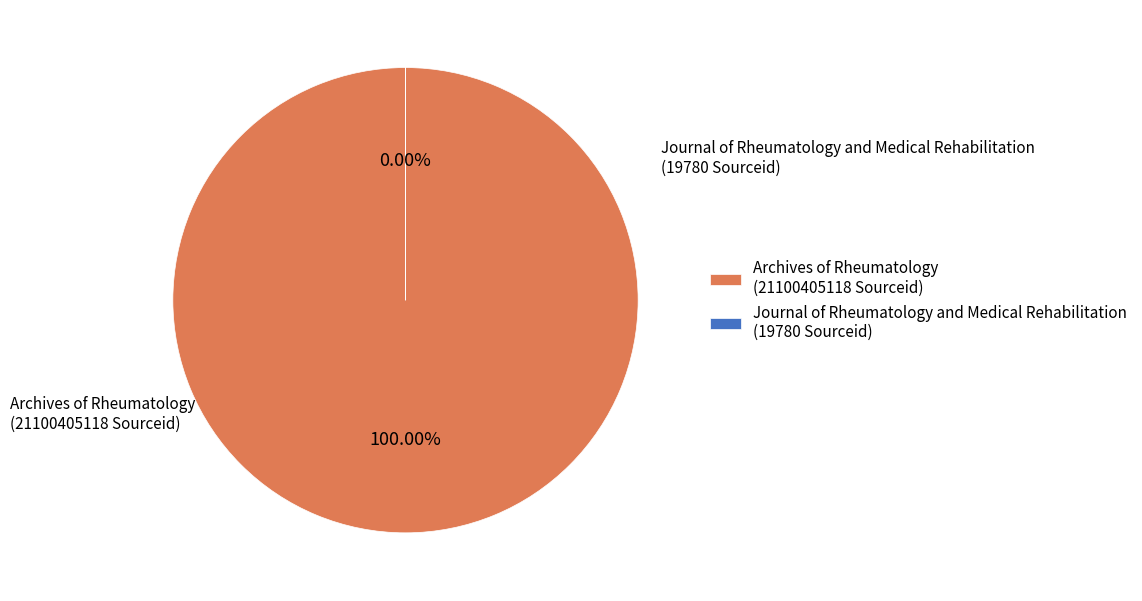

Is Archives of Rheumatology the majority of the pie?

Yes